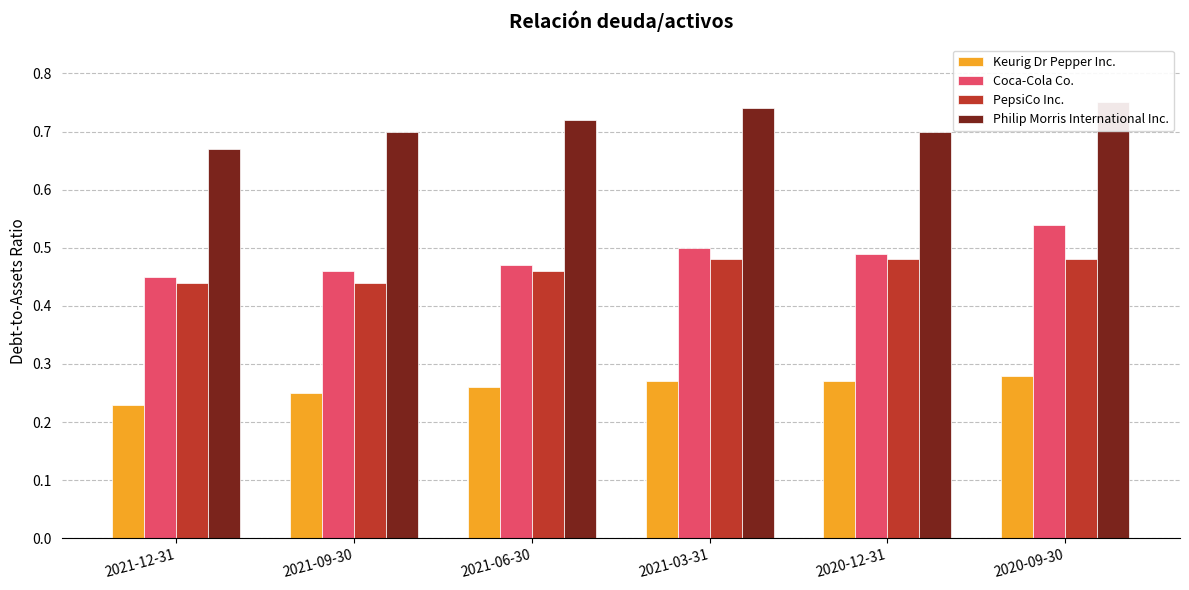

At which category does the chart reach its peak across all series?

2020-09-30